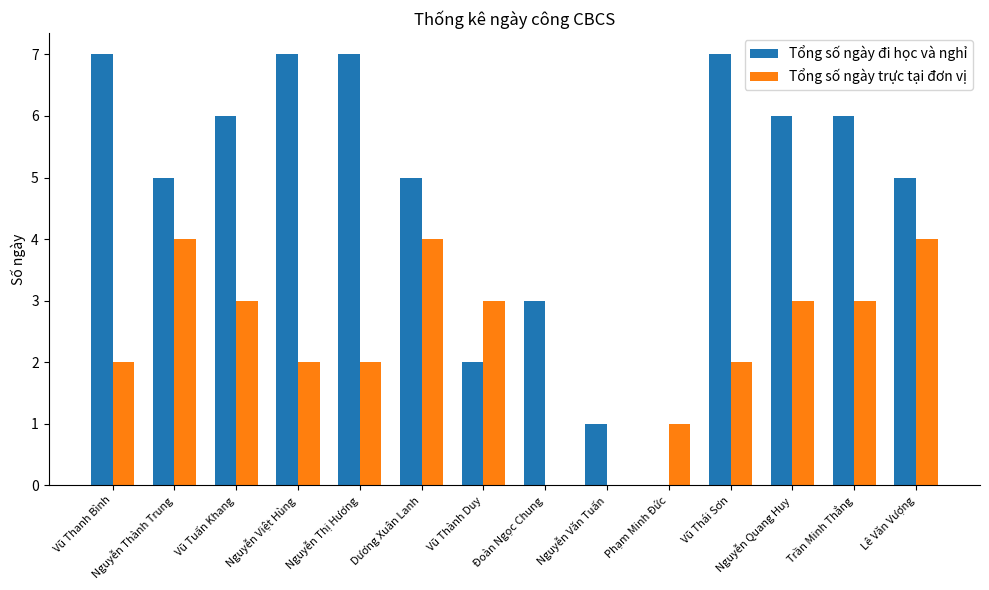

Does the chart contain stacked bars?

No